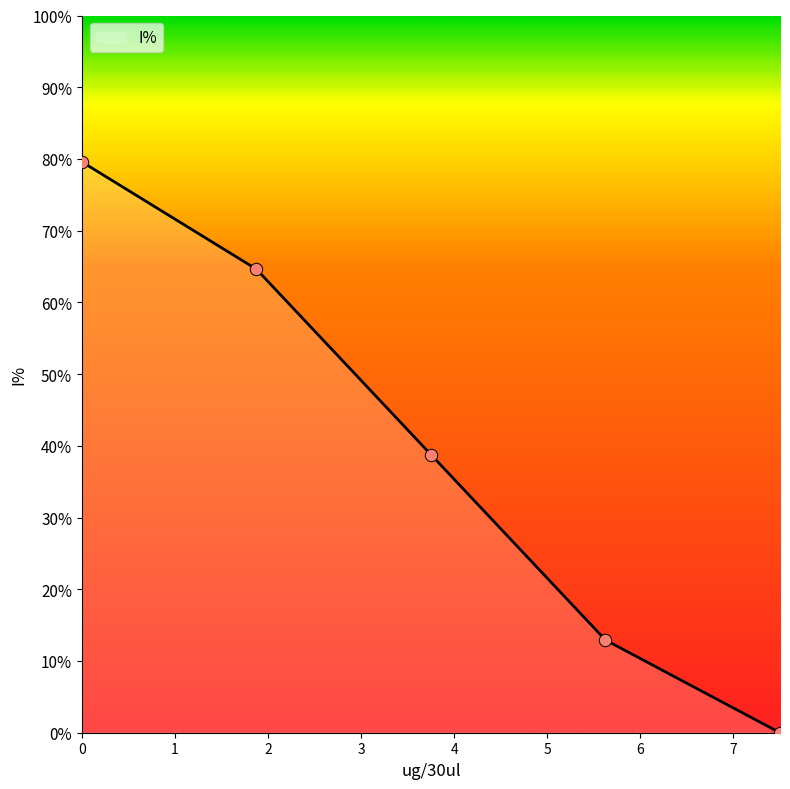

What is the maximum value shown in the chart?

79.6